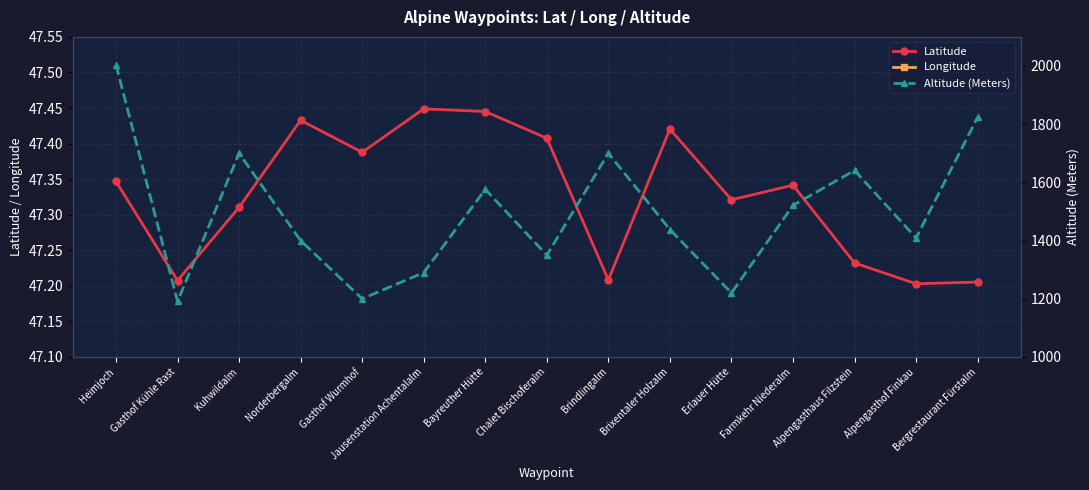

Reading left to right, transcribe all the data shown in this chart.

Latitude: 47.3	47.2	47.3	47.4	47.4	47.4	47.4	47.4	47.2	47.4	47.3	47.3	47.2	47.2	47.2
Longitude: 12.0	12.0	12.2	12.1	12.0	12.0	11.8	11.9	11.8	12.1	12.1	12.0	12.2	11.9	12.0
Altitude (Meters): 2004.0	1191.0	1700.0	1400.0	1200.0	1290.0	1576.0	1350.0	1700.0	1438.0	1220.0	1521.0	1641.0	1409.0	1824.0